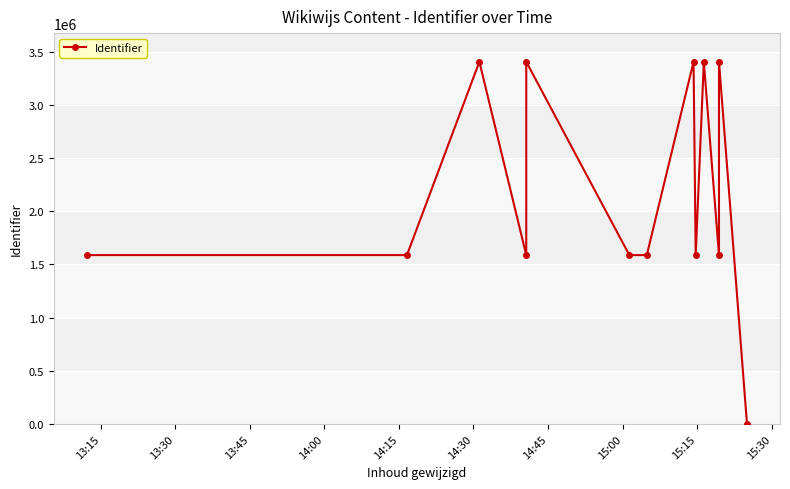

How many lines are shown in the chart?

1